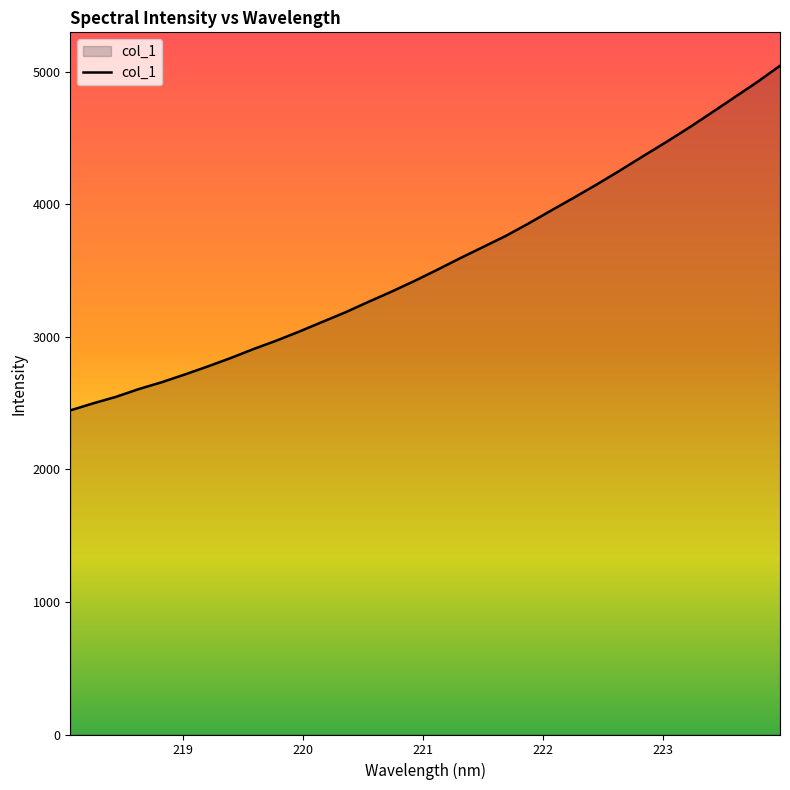

What is the smallest value displayed?

2444.6